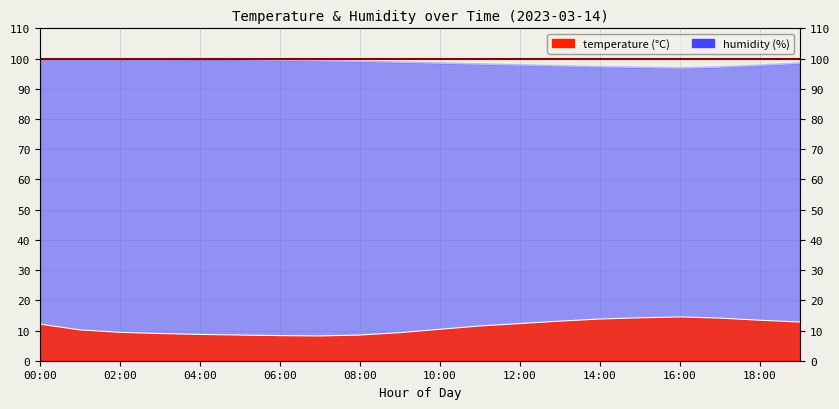

True or false: temperature and humidity cross at least once.

False